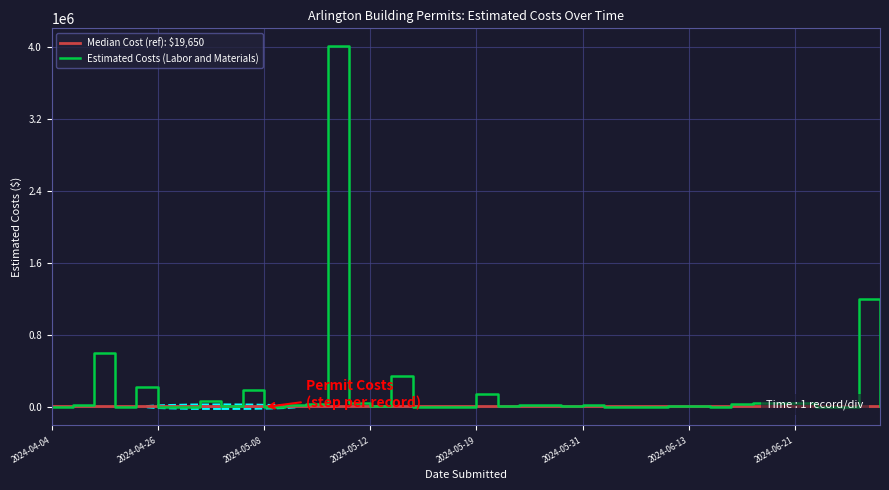

What is the average value of the Median Cost (ref): $19,650 series?

19650.0